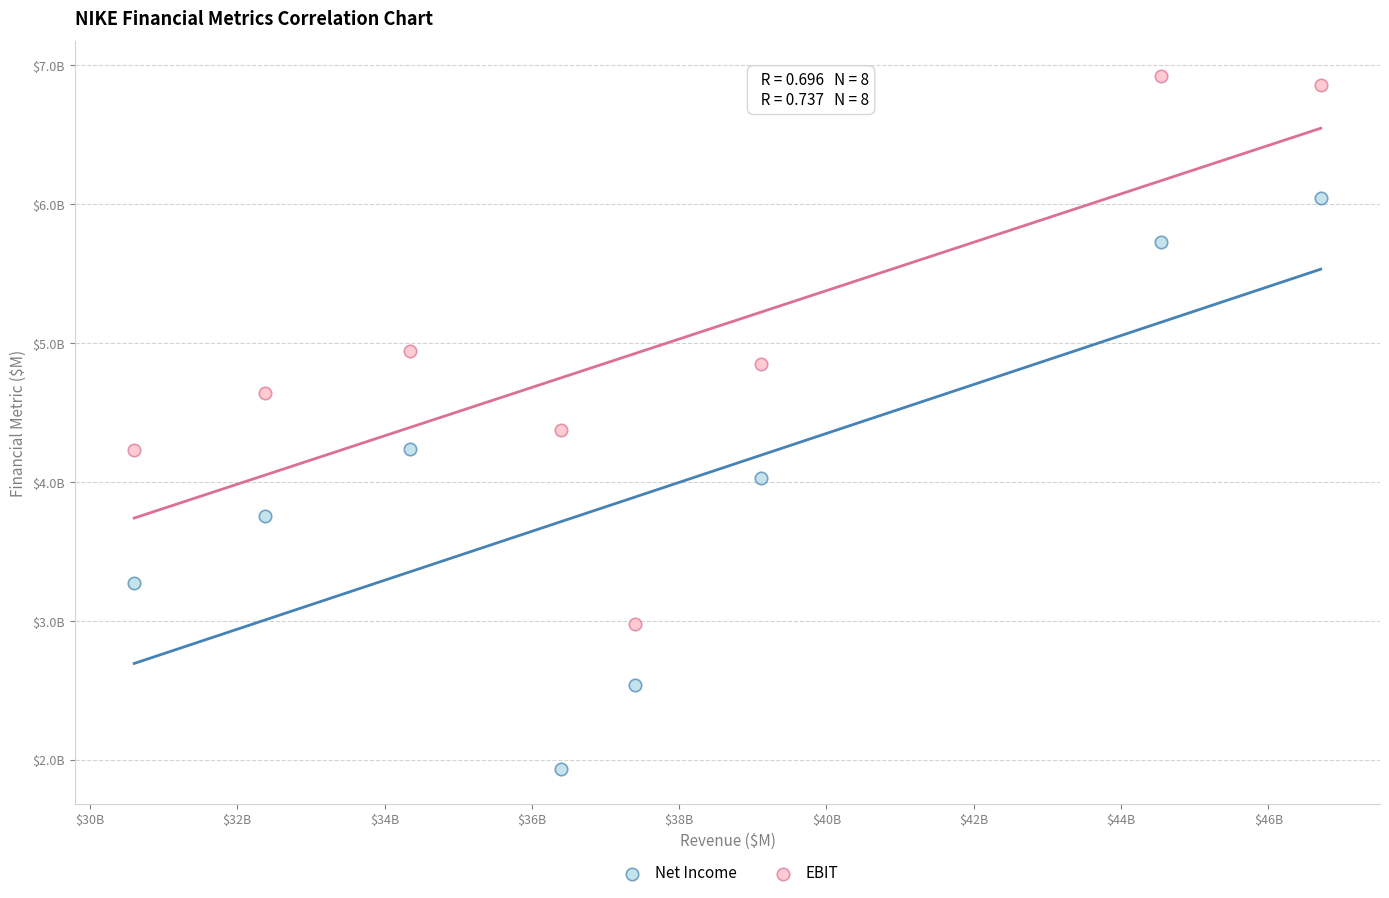

Which series contains the highest Y value?

EBIT